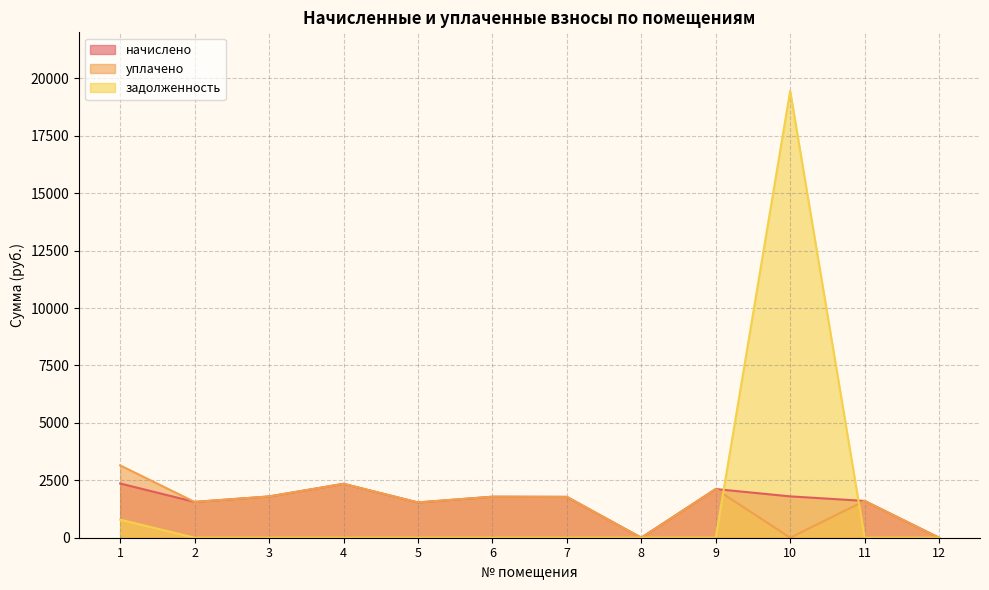

The value of задолженность at 6 is 0.0. True or false?

True